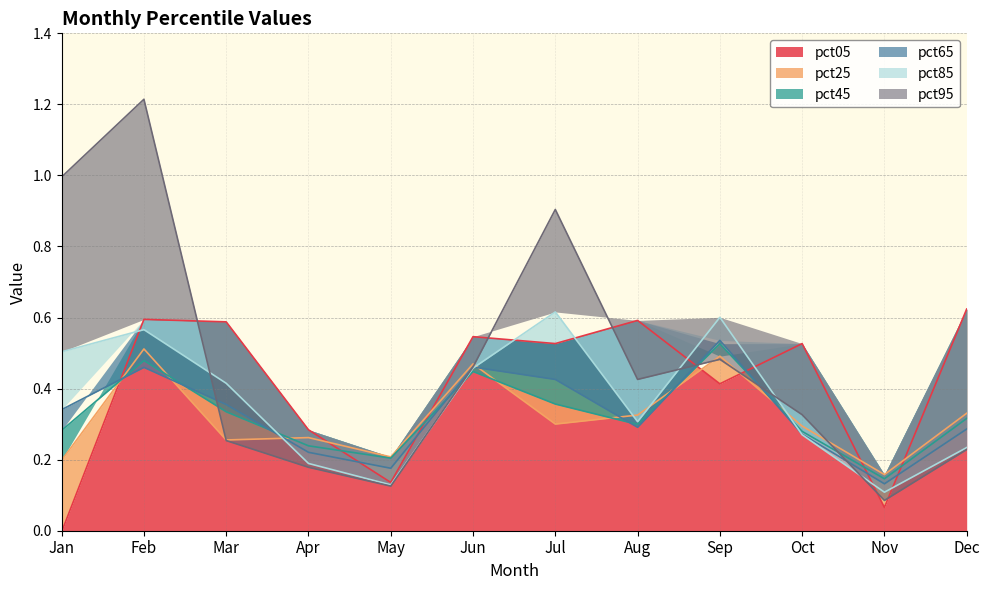

True or false: pct85 has a value of 0.4 at Mar.

True